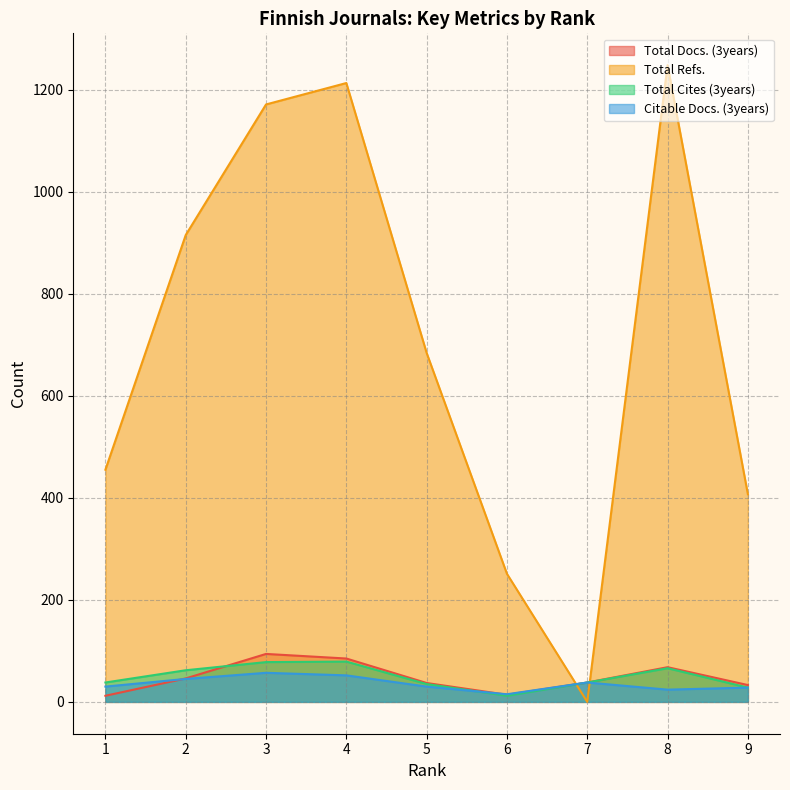

True or false: Total Cites (3years) and Total Refs. cross at least once.

True